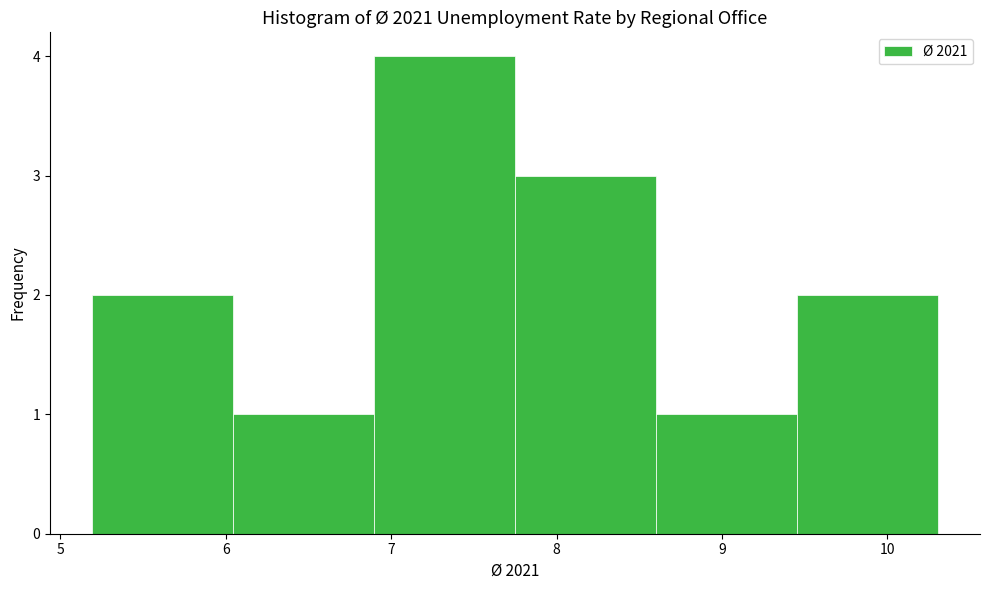

What is the height of the bar covering 5.2 to 6.0 on the x-axis? Neither the bar edges nor the heights are printed on the chart, so give them approximately, as read against the axes.

2